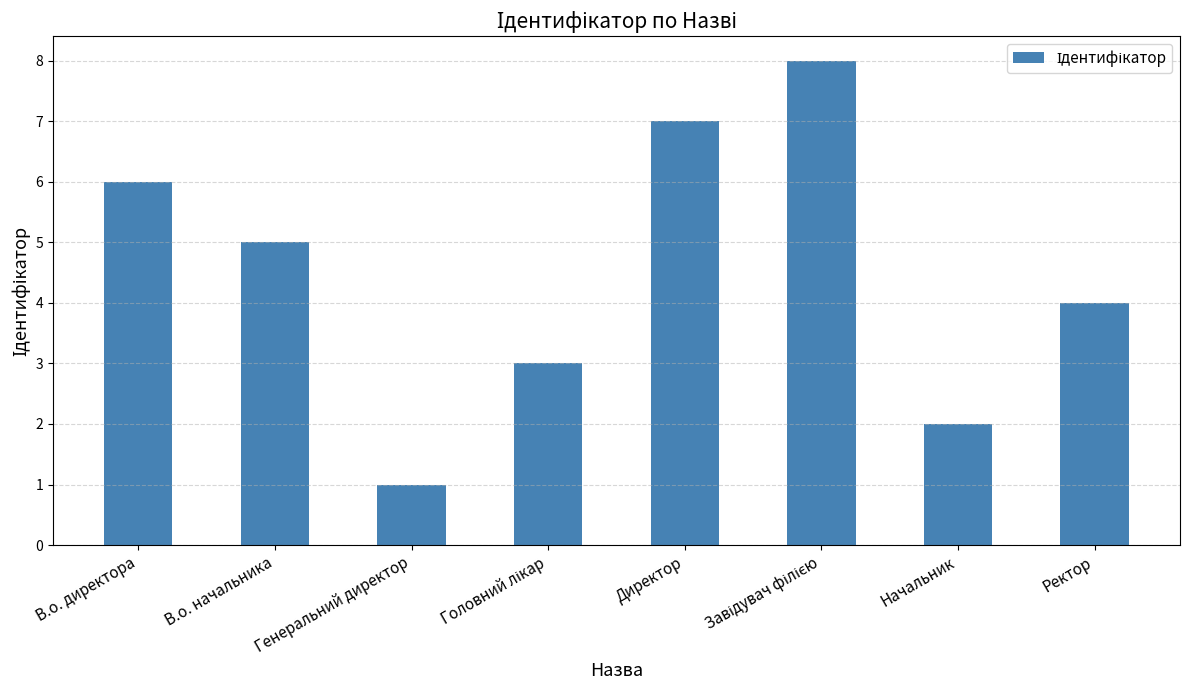

Where is the data nearest to the value 4?

Ректор